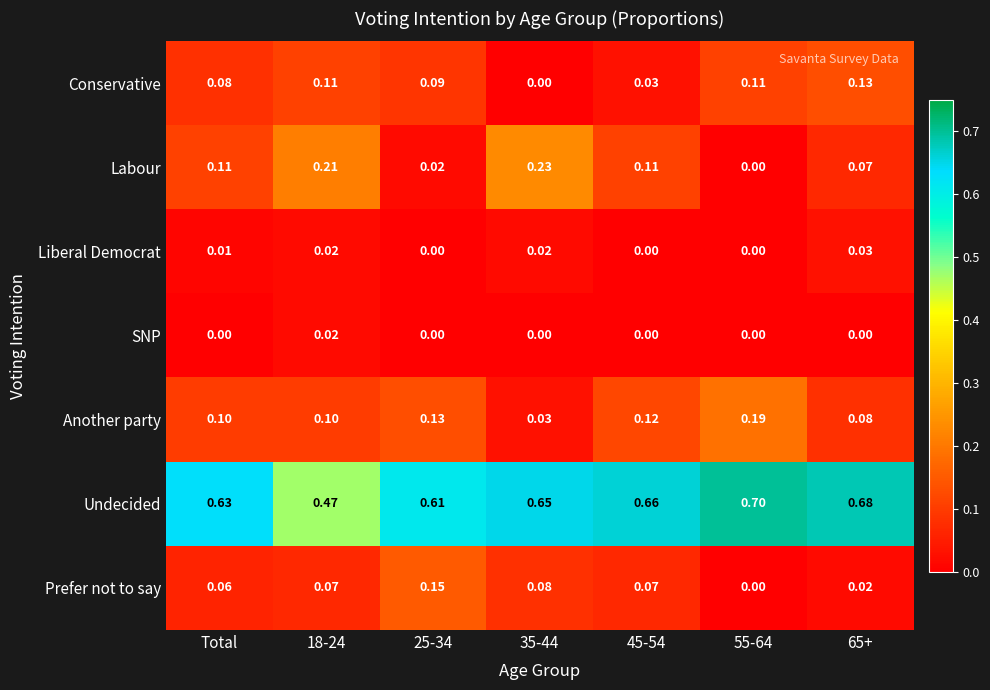

Which series changed the most between 35-44 and 45-54?

Labour